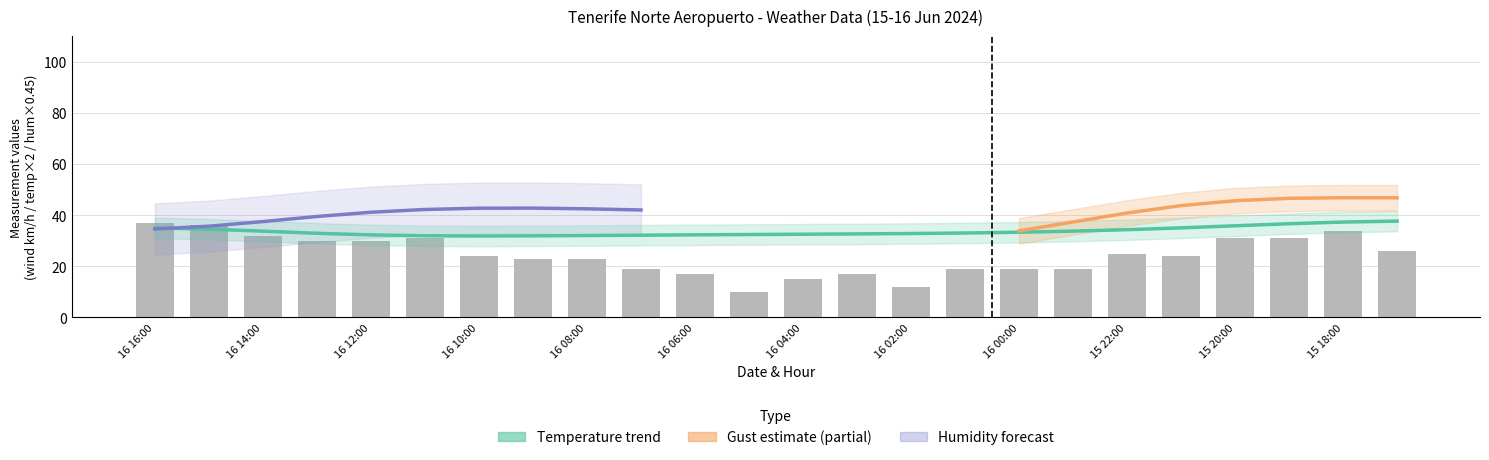

Reading left to right, what are all the values shown in this chart?

Temperature (C): 18.1	18.1	16.8	15.6	15.9	15.6	16.0	15.8	16.1	16.1	16.2	16.2	16.2	16.4	16.5	16.2	16.5	16.9	17.0	17.2	17.8	18.4	19.5	19.0
Wind Speed (km/h): 37.0	36.0	32.0	30.0	30.0	31.0	24.0	23.0	23.0	19.0	17.0	10.0	15.0	17.0	12.0	19.0	19.0	19.0	25.0	24.0	31.0	31.0	34.0	26.0
Gust (km/h): 50.0	48.0	42.0	46.0	45.0	45.0	35.0	32.0	32.0	32.0	22.0	24.0	30.0	26.0	24.0	30.0	32.0	37.0	41.0	50.0	46.0	50.0	46.0	46.0
Humidity (%): 71.0	72.0	83.0	95.0	93.0	97.0	97.0	97.0	95.0	90.0	96.0	94.0	85.0	83.0	89.0	82.0	81.0	79.0	80.0	80.0	81.0	80.0	73.0	76.0